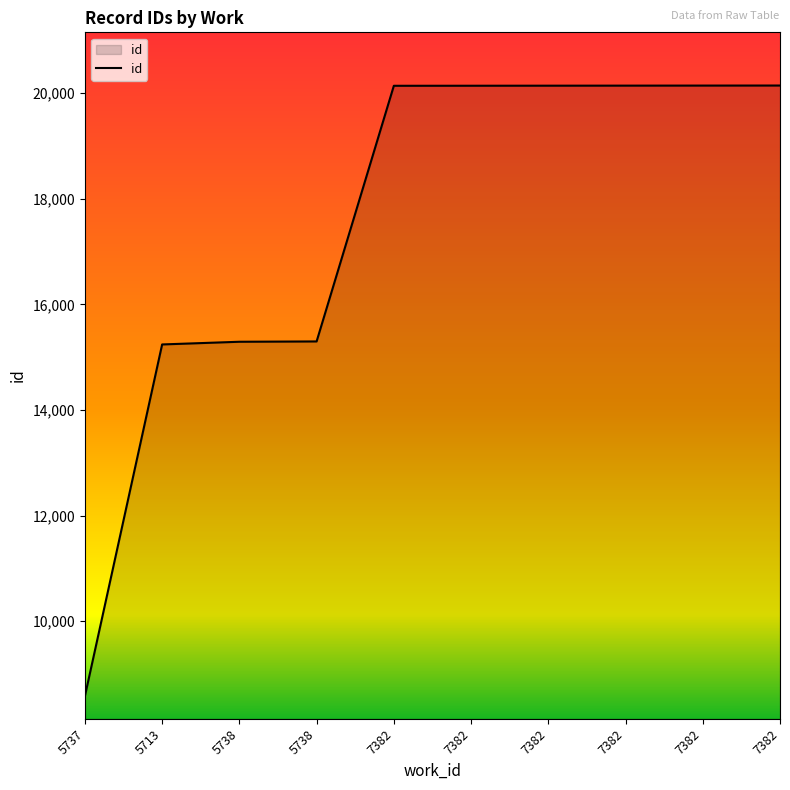

Which has a higher value, 7382 or 7382?

7382